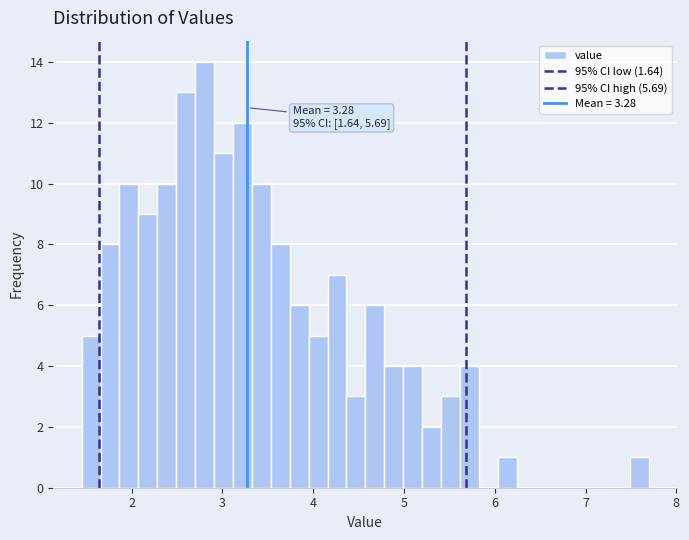

Around what value on the x-axis is the tallest bar? Give the approximate position of its centre, as read against the axis.

2.8